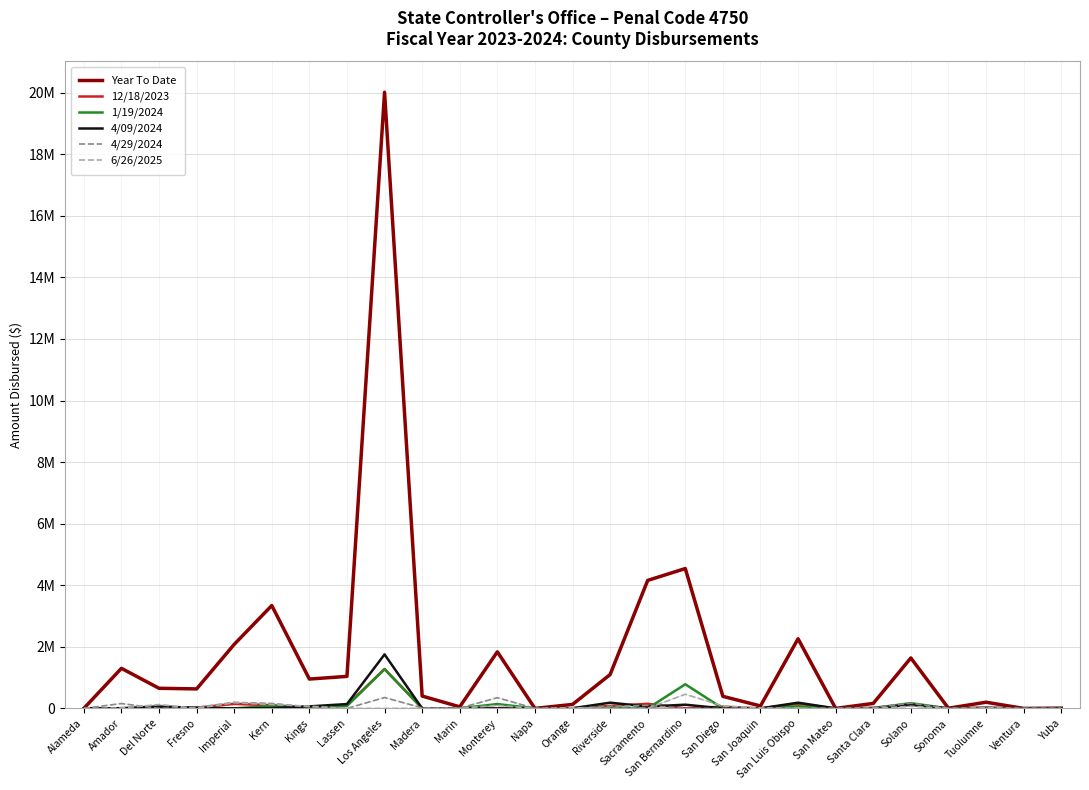

Between Lassen and San Bernardino, which series saw the biggest shift?

Year To Date